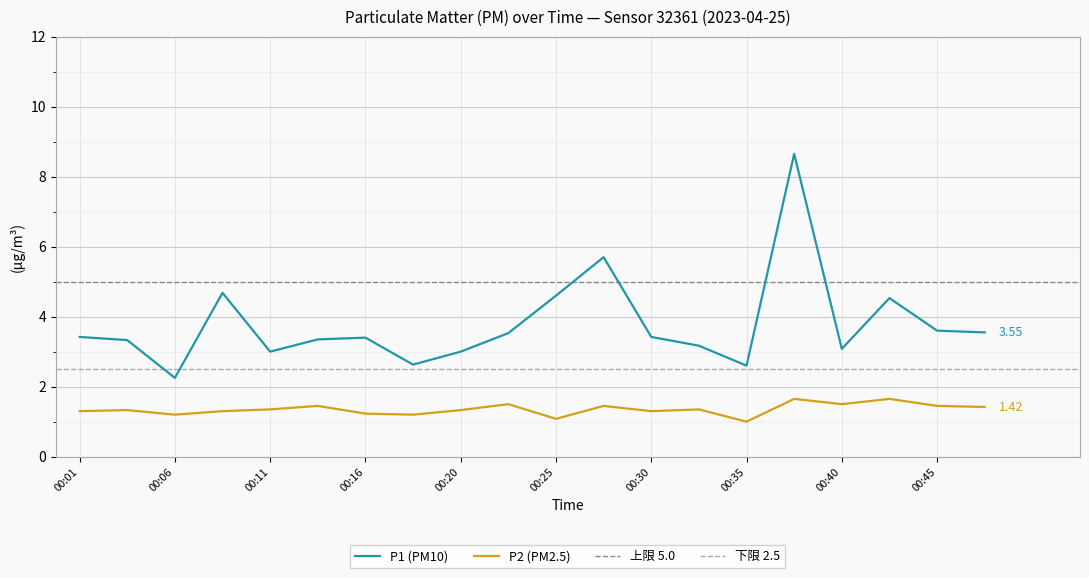

True or false: P1 has a value of 3.4 at 00:16.

True